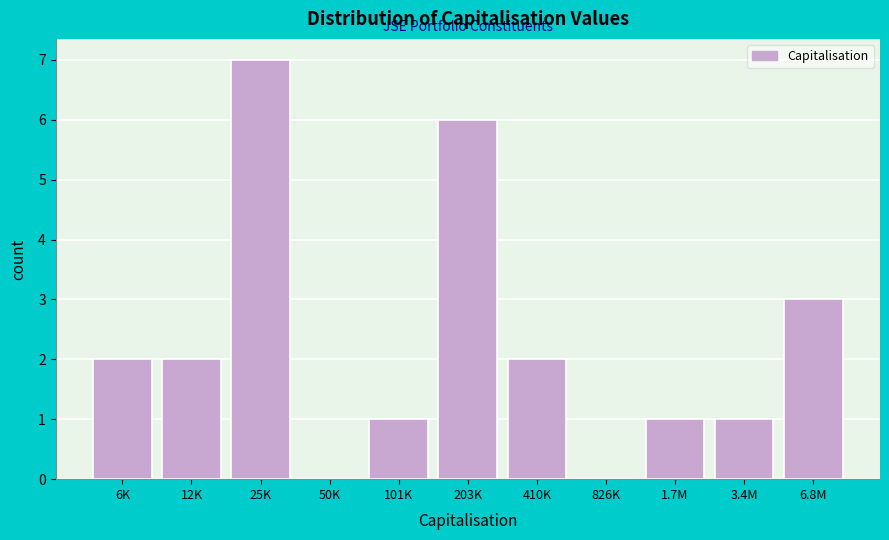

Reading right to left, what are all the values shown in this chart?

6.8M=3	3.4M=1	1.7M=1	826K=0	410K=2	203K=6	101K=1	50K=0	25K=7	12K=2	6K=2